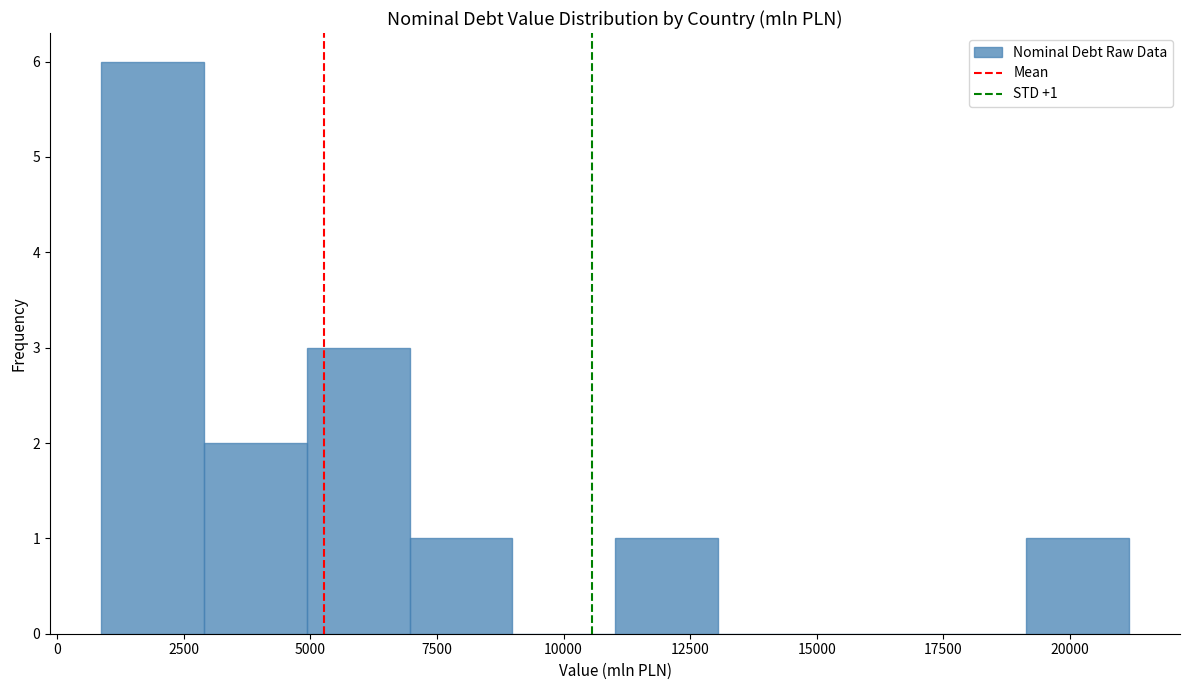

Which range on the x-axis has the tallest bar?

1000 to 3000